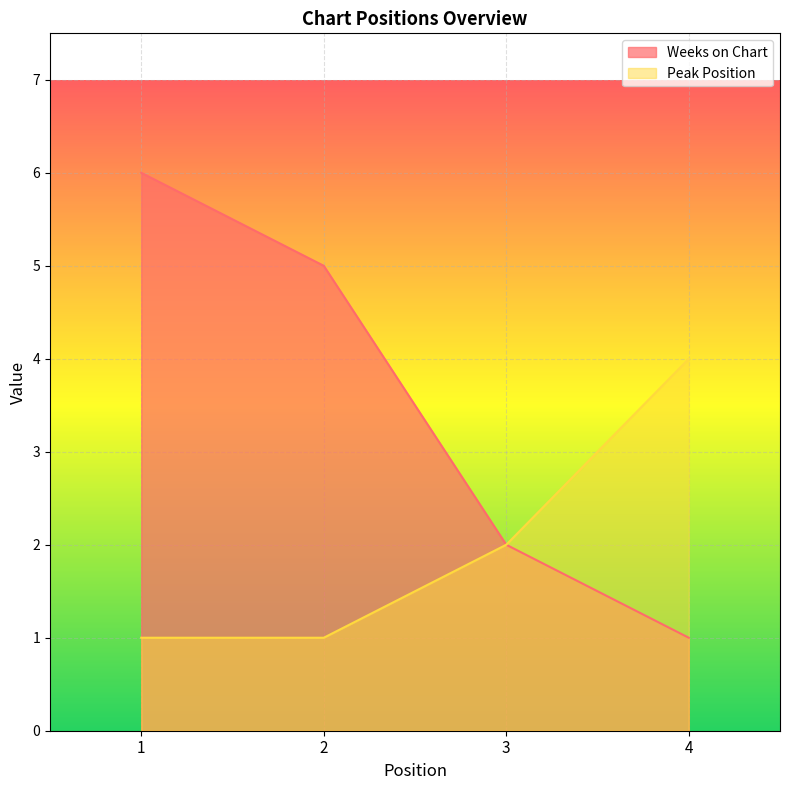

What are all the series names shown in the legend?

Weeks on Chart, Peak Position